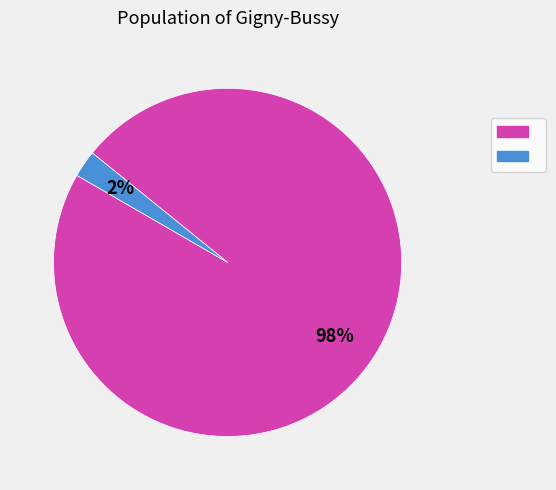

Does any single category account for the majority?

Yes